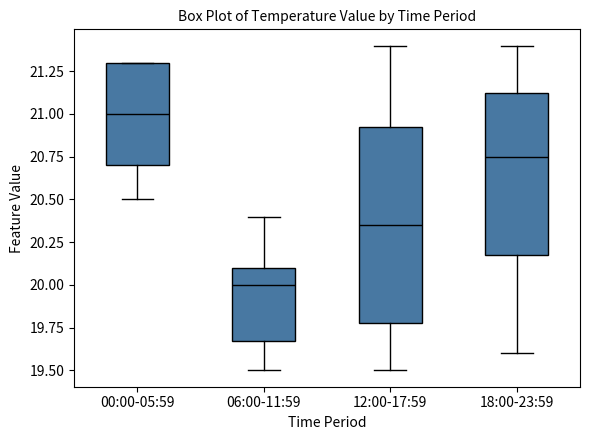

Reading left to right, read every box against the y-axis: the position of its median line, the range the box covers, and the ends of its whiskers. The values are not printed on the chart, so give them approximately, as read against the axis.

00:00-05:59: median 21.00, box 20.70 to 21.30, whiskers 20.50 to 21.30
06:00-11:59: median 20.00, box 19.70 to 20.10, whiskers 19.50 to 20.40
12:00-17:59: median 20.35, box 19.80 to 20.95, whiskers 19.50 to 21.40
18:00-23:59: median 20.75, box 20.20 to 21.15, whiskers 19.60 to 21.40